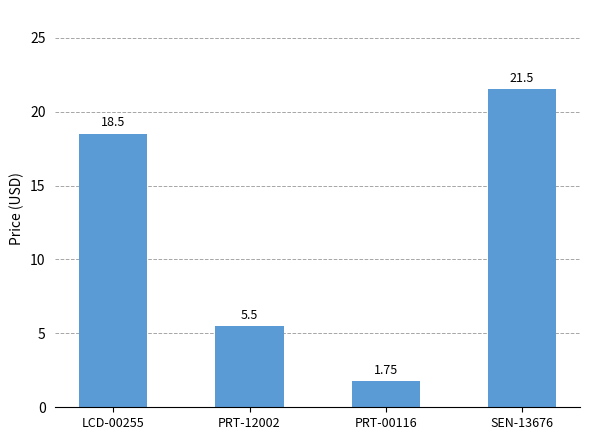

What position from the right is PRT-00116?

2